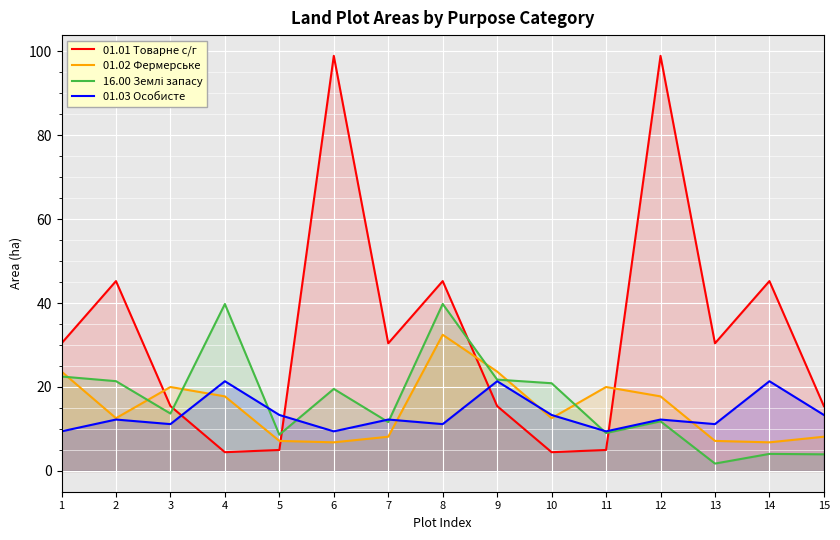

Is the value of 01.02 Фермерське at 14 greater than the value of 01.03 Особисте at 13?

No